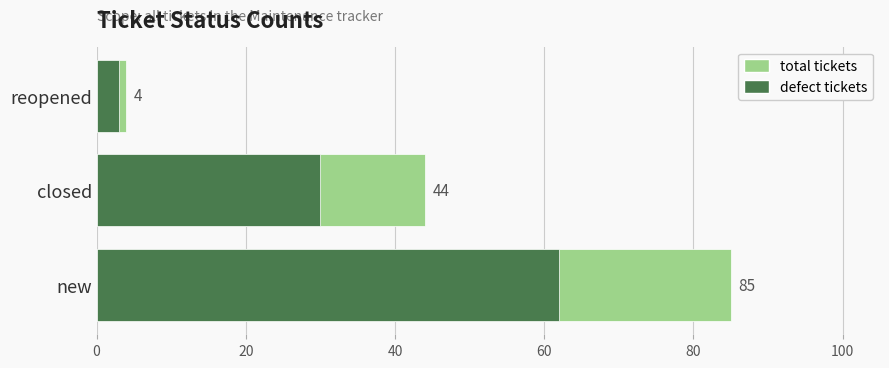

What is the difference between the second highest and minimum values in the defect series?

27